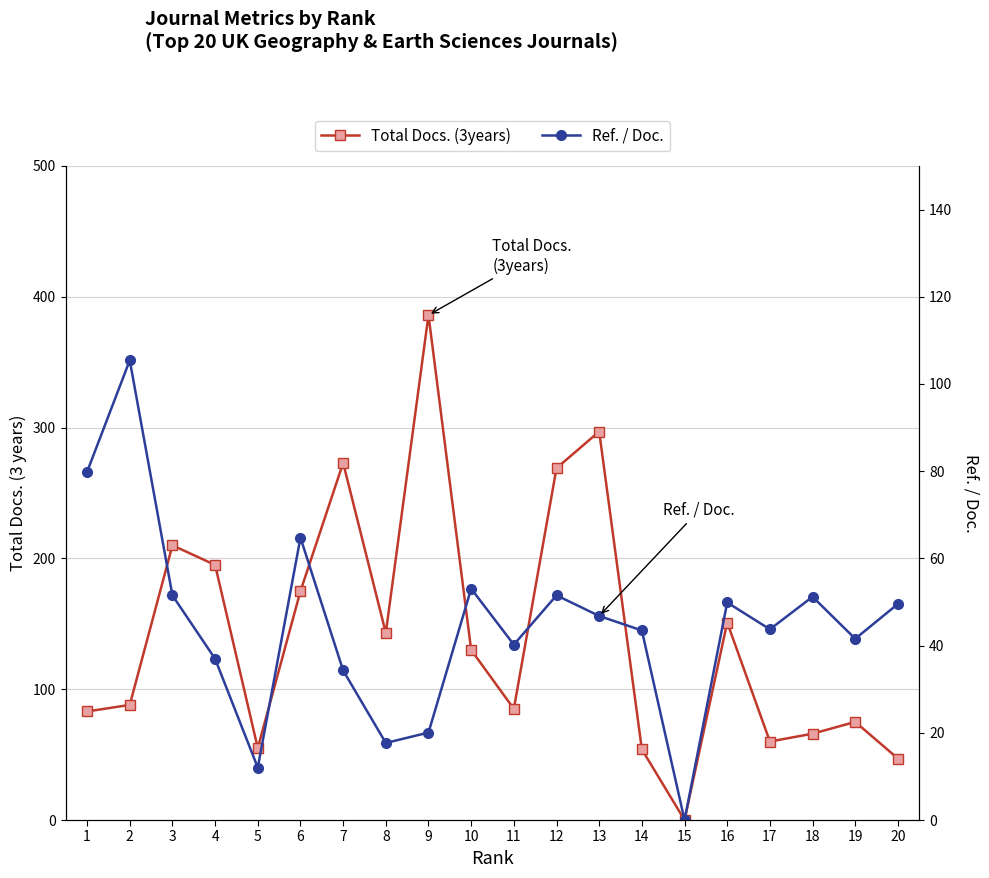

At how many categories does at least one series exceed 140?

9